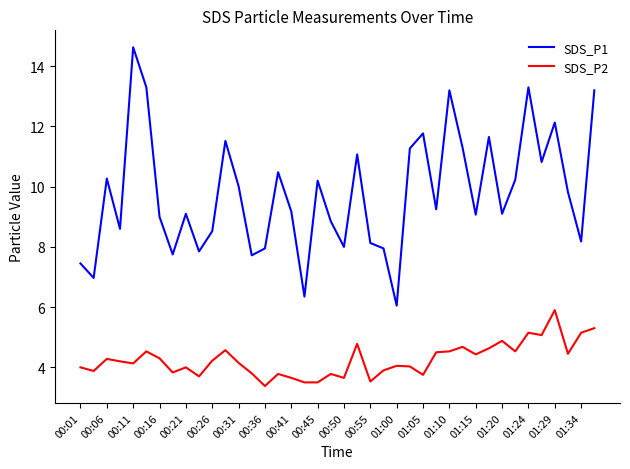

True or false: SDS_P2 and SDS_P1 intersect in this chart.

False